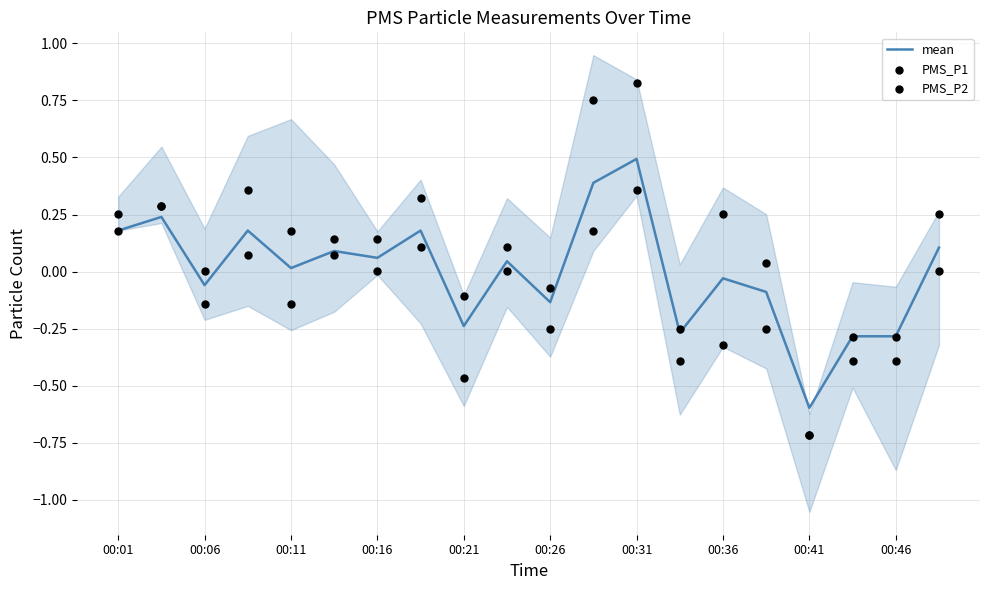

What are all the series names shown in the legend?

mean, PMS_P1, PMS_P2